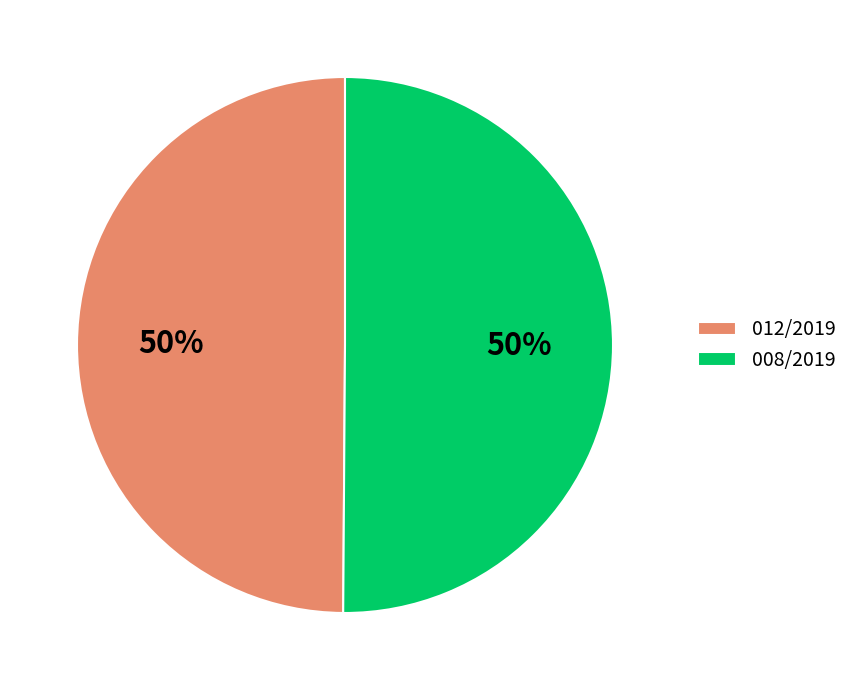

What is the ratio of the value at 008/2019 to the value at 012/2019?

1.0